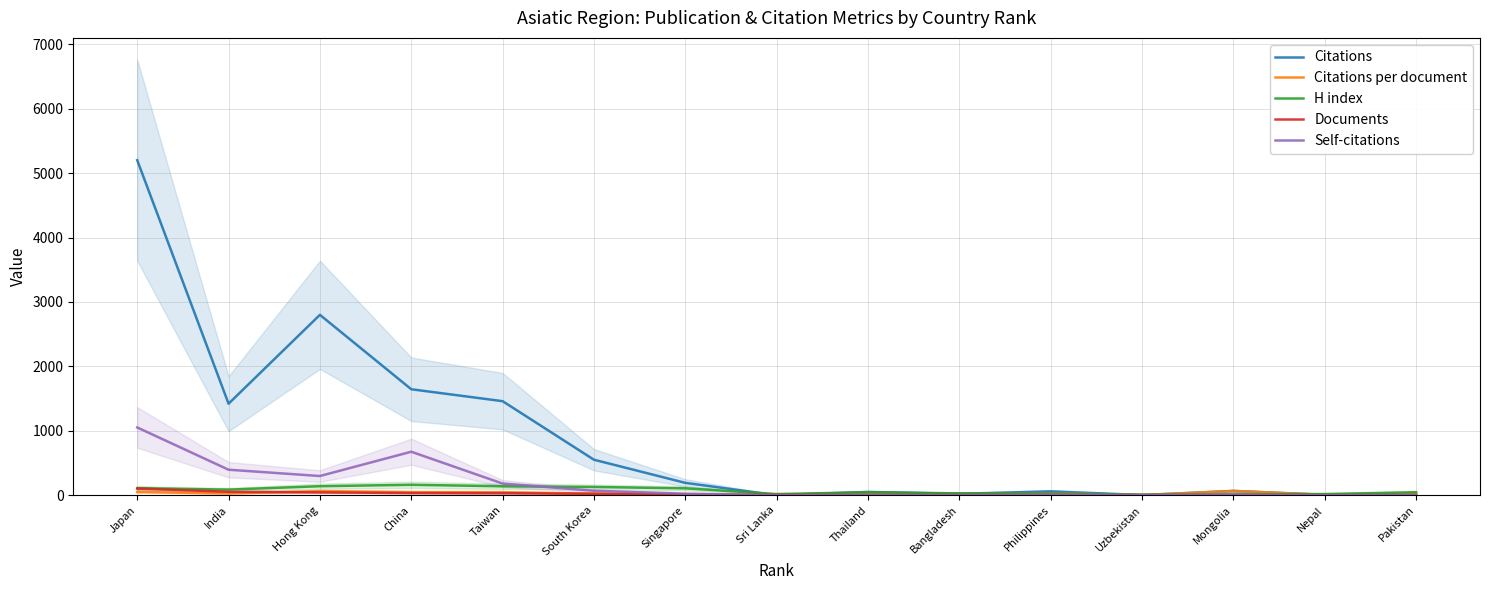

What are all the series names shown in the legend?

Citations, Citations per document, H index, Documents, Self-citations